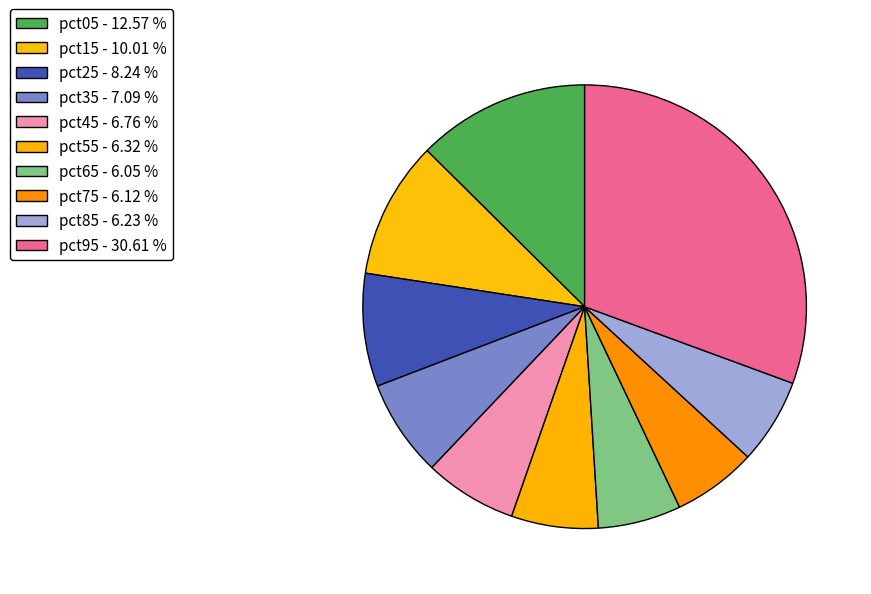

How many segments does this pie chart have?

10